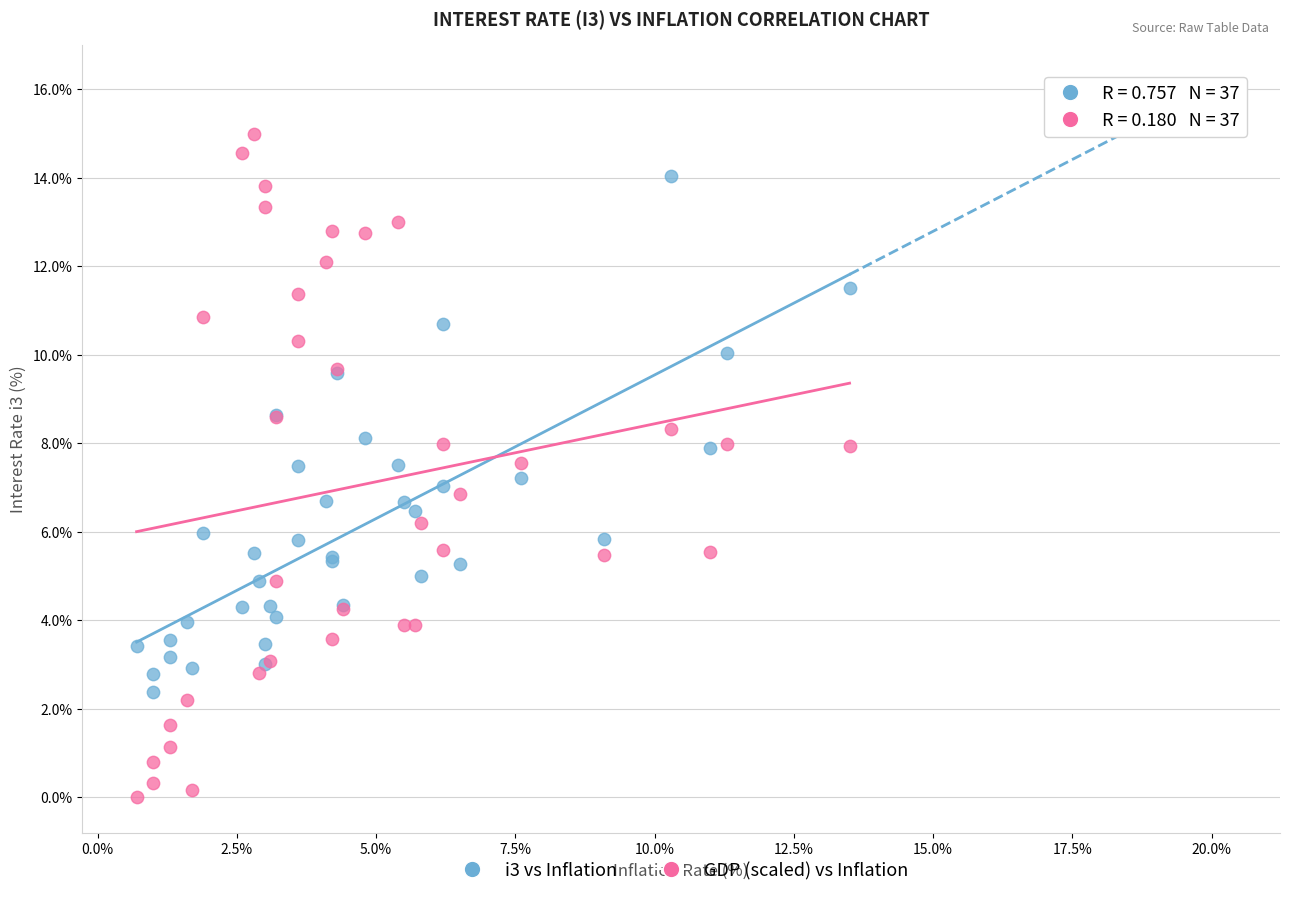

Which series contains the lowest Y value?

GDP (scaled) vs Inflation